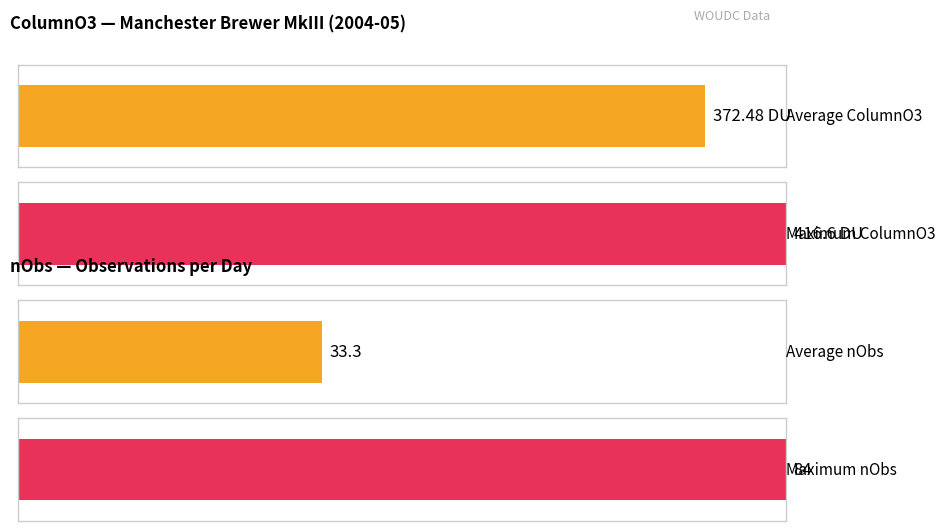

The chart shows a value of 496.2 at 2004-05-01. True or false?

False